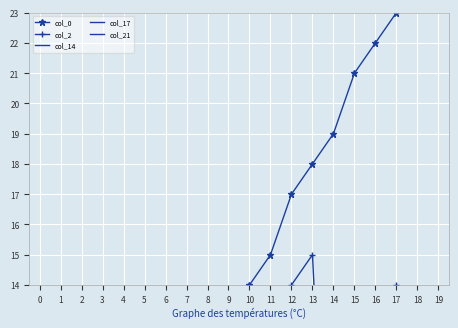

Which series changed the most between 8 and 12?

col_0